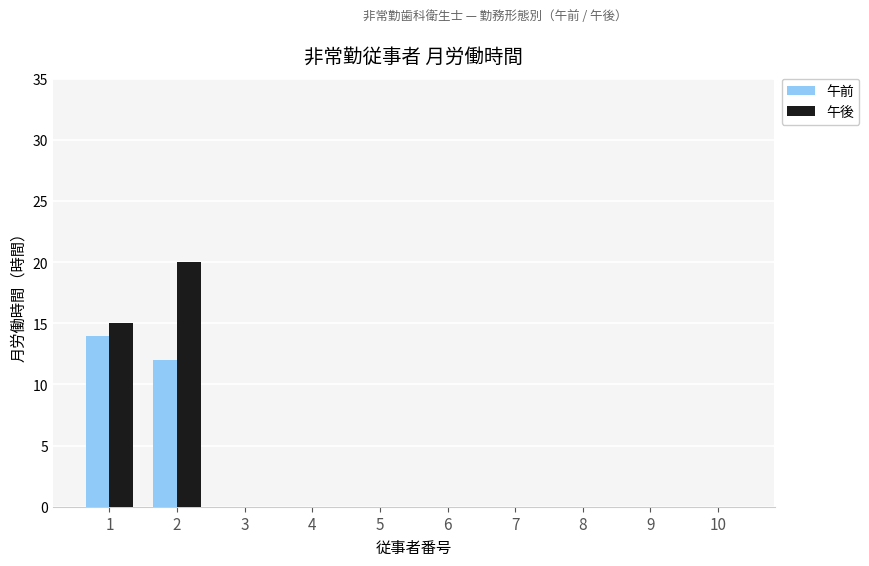

What is the greatest value displayed?

20